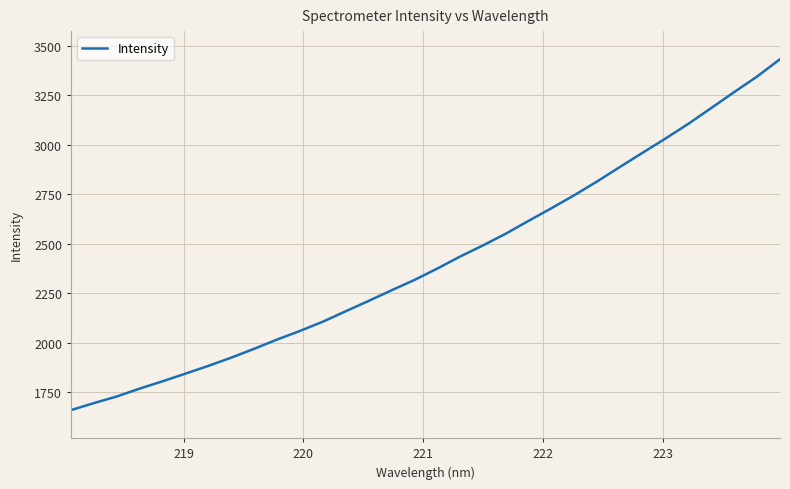

Count the number of data series in this chart.

1